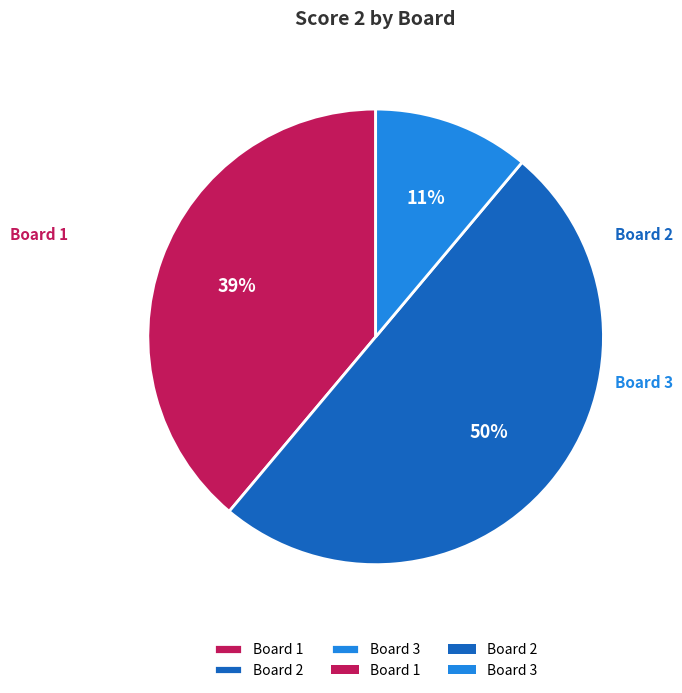

The Board 2 slice represents 58% of the pie. True or false?

False